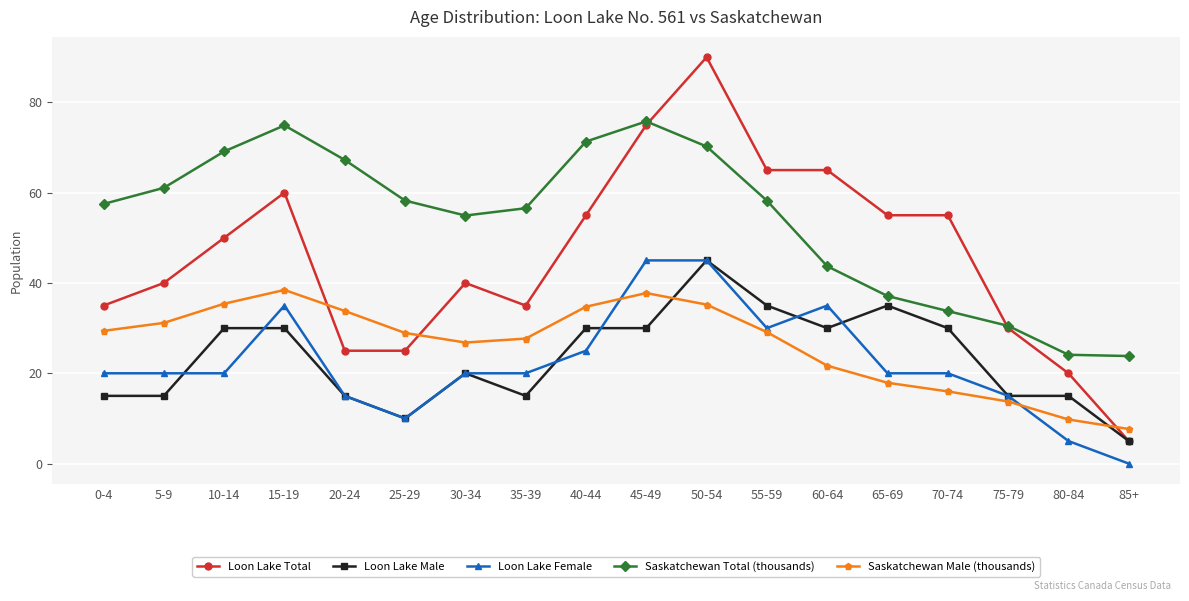

What is the value of the Loon Lake Total point at the 12th from the left?

65.0